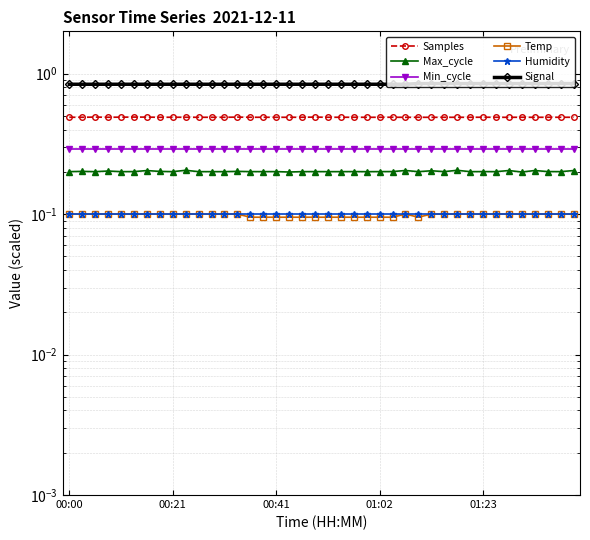

Reading right to left, transcribe all the data shown in this chart.

Samples: 0.5	0.5	0.5	0.5	0.5	0.5	0.5	0.5	0.5	0.5	0.5	0.5	0.5	0.5	0.5	0.5	0.5	0.5	0.5	0.5	0.5	0.5	0.5	0.5	0.5	0.5	0.5	0.5	0.5	0.5	0.5	0.5	0.5	0.5	0.5	0.5	0.5	0.5	0.5	0.5
Max_cycle: 0.2	0.2	0.2	0.2	0.2	0.2	0.2	0.2	0.2	0.2	0.2	0.2	0.2	0.2	0.2	0.2	0.2	0.2	0.2	0.2	0.2	0.2	0.2	0.2	0.2	0.2	0.2	0.2	0.2	0.2	0.2	0.2	0.2	0.2	0.2	0.2	0.2	0.2	0.2	0.2
Min_cycle: 0.3	0.3	0.3	0.3	0.3	0.3	0.3	0.3	0.3	0.3	0.3	0.3	0.3	0.3	0.3	0.3	0.3	0.3	0.3	0.3	0.3	0.3	0.3	0.3	0.3	0.3	0.3	0.3	0.3	0.3	0.3	0.3	0.3	0.3	0.3	0.3	0.3	0.3	0.3	0.3
Temp: 0.1	0.1	0.1	0.1	0.1	0.1	0.1	0.1	0.1	0.1	0.1	0.1	0.1	0.1	0.1	0.1	0.1	0.1	0.1	0.1	0.1	0.1	0.1	0.1	0.1	0.1	0.1	0.1	0.1	0.1	0.1	0.1	0.1	0.1	0.1	0.1	0.1	0.1	0.1	0.1
Humidity: 0.1	0.1	0.1	0.1	0.1	0.1	0.1	0.1	0.1	0.1	0.1	0.1	0.1	0.1	0.1	0.1	0.1	0.1	0.1	0.1	0.1	0.1	0.1	0.1	0.1	0.1	0.1	0.1	0.1	0.1	0.1	0.1	0.1	0.1	0.1	0.1	0.1	0.1	0.1	0.1
Signal: 0.8	0.8	0.8	0.8	0.8	0.8	0.8	0.8	0.8	0.8	0.8	0.8	0.8	0.8	0.8	0.8	0.8	0.8	0.8	0.8	0.8	0.8	0.8	0.8	0.8	0.8	0.8	0.8	0.8	0.8	0.8	0.8	0.8	0.8	0.8	0.8	0.8	0.8	0.8	0.8